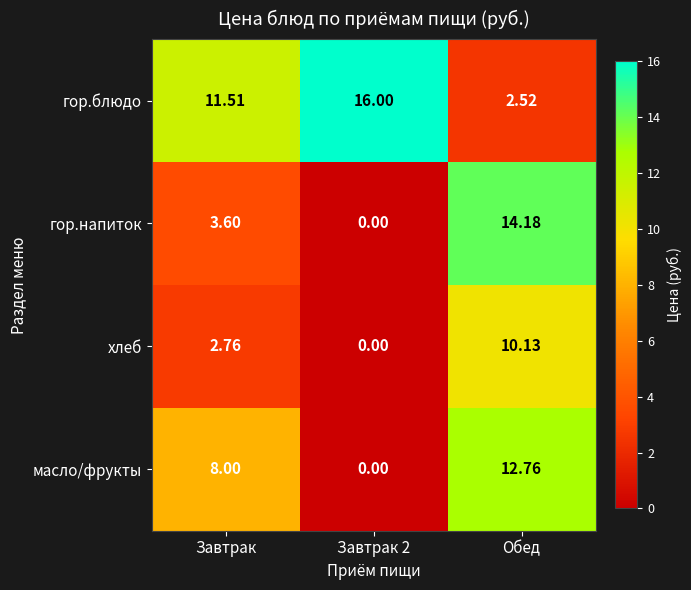

How many positive values does the гор.напиток series have?

2